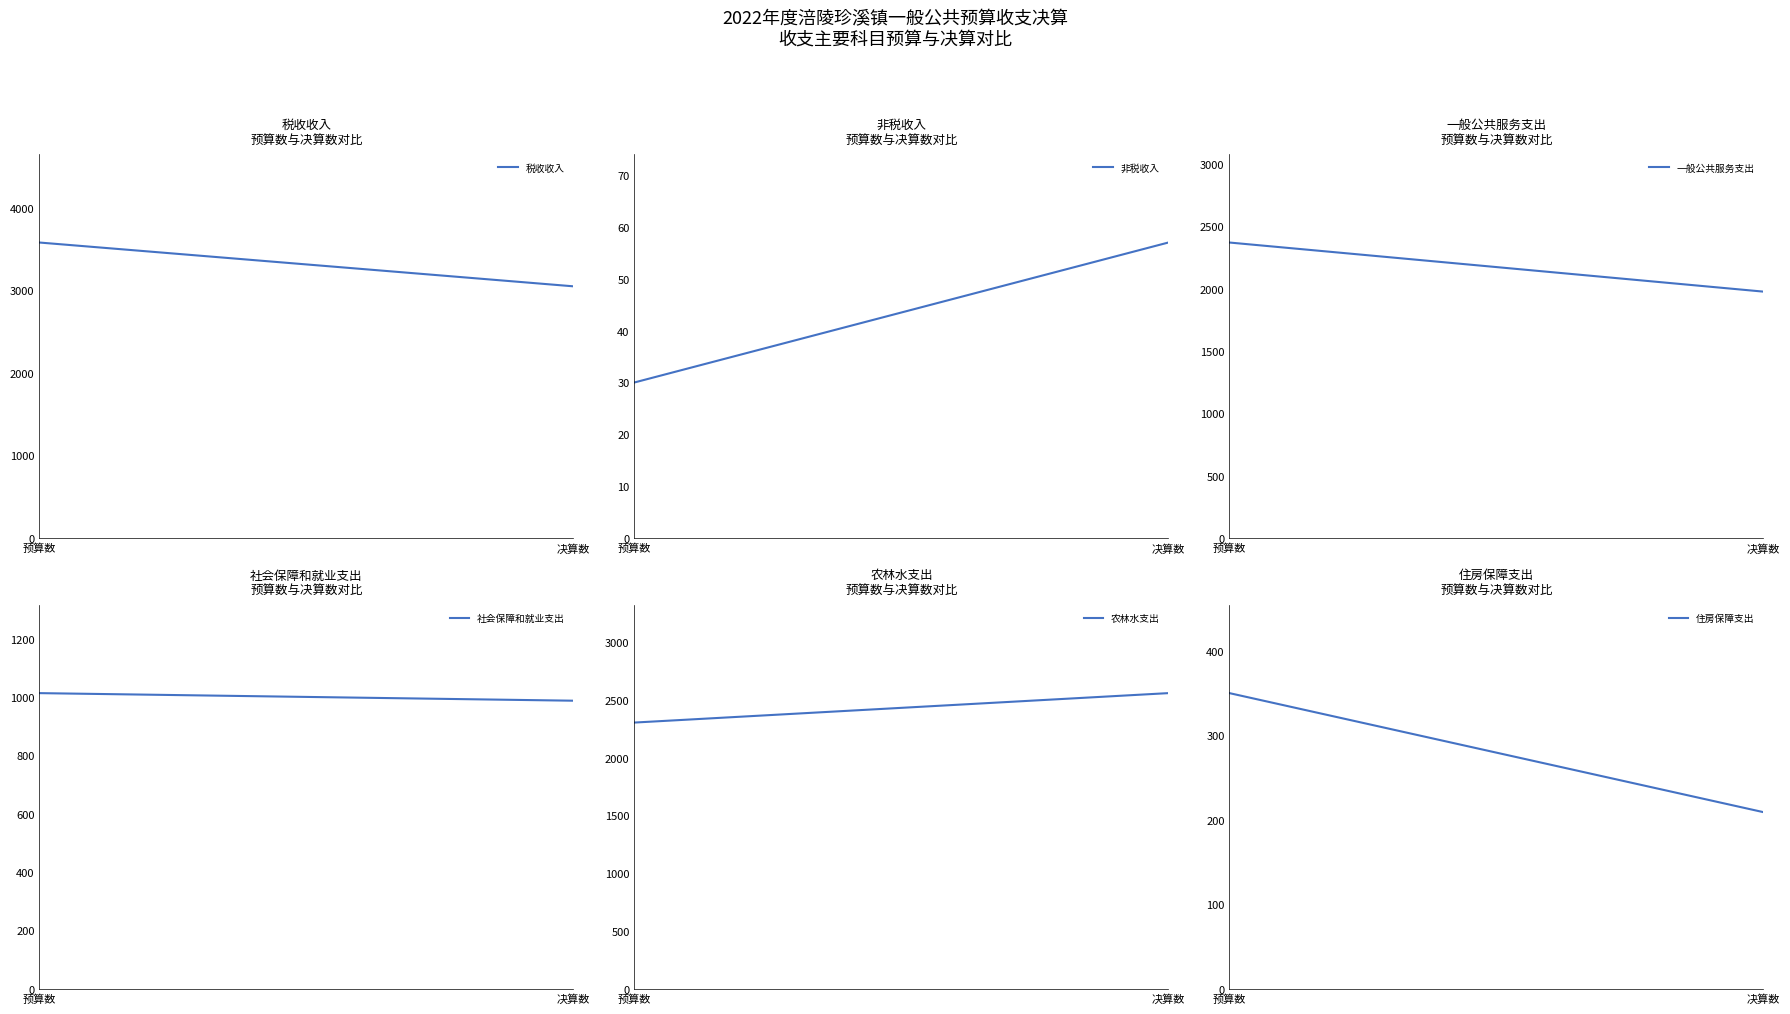

What is the value of the 农林水支出 point at the 2nd from the left?

2560